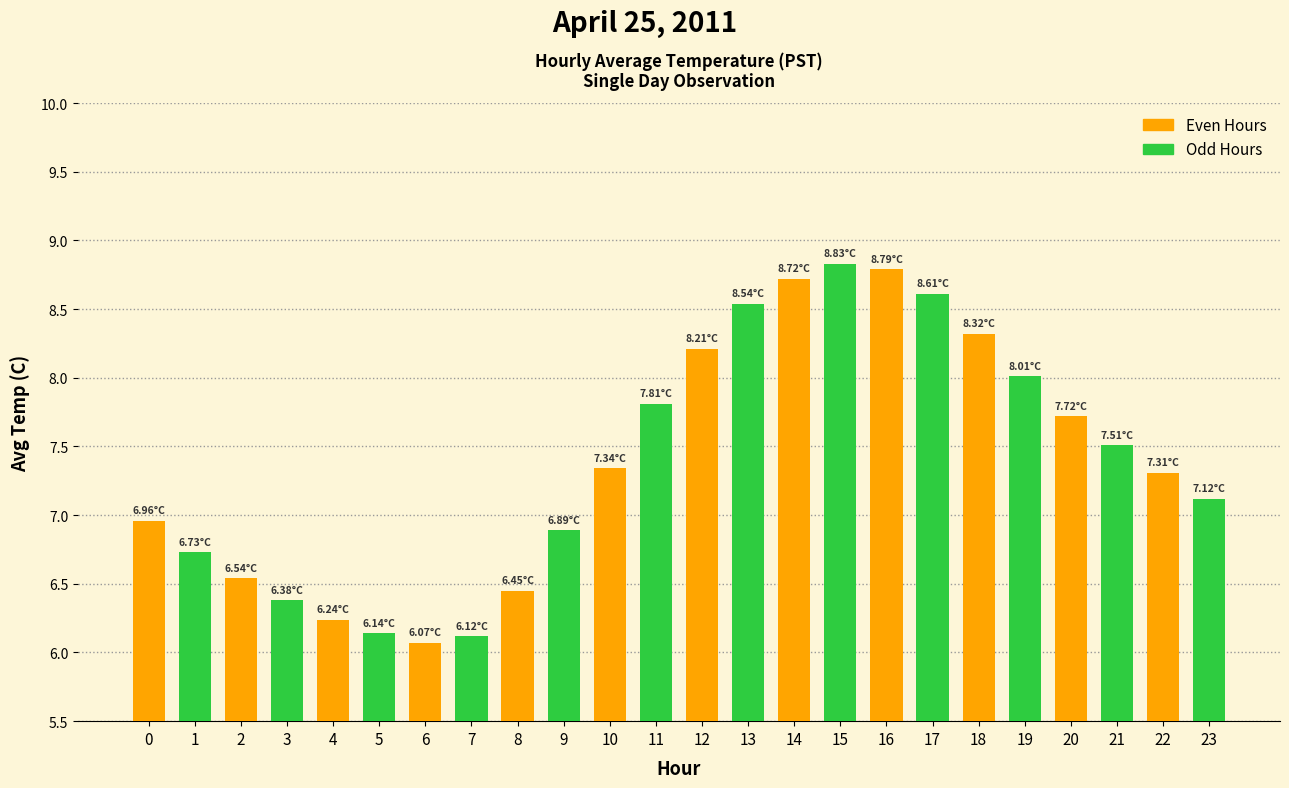

Approximately how many times larger is the value at 14 compared to 2?

1.3